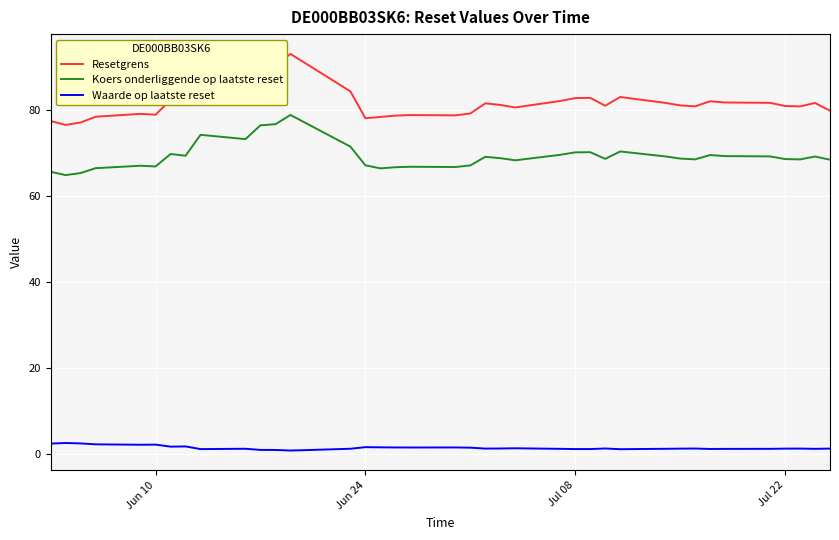

What is the maximum value shown in the chart?

93.0